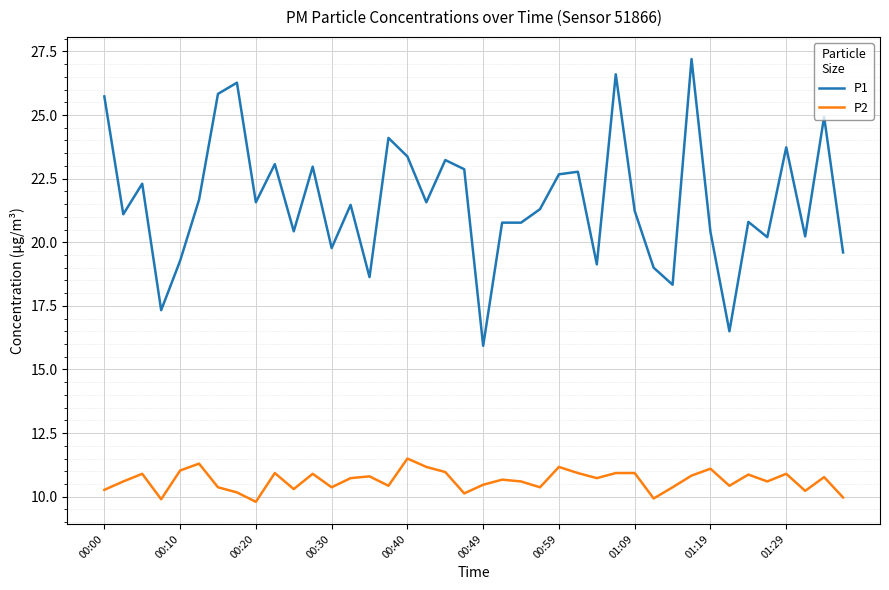

Which series has the largest range (max minus min)?

P1